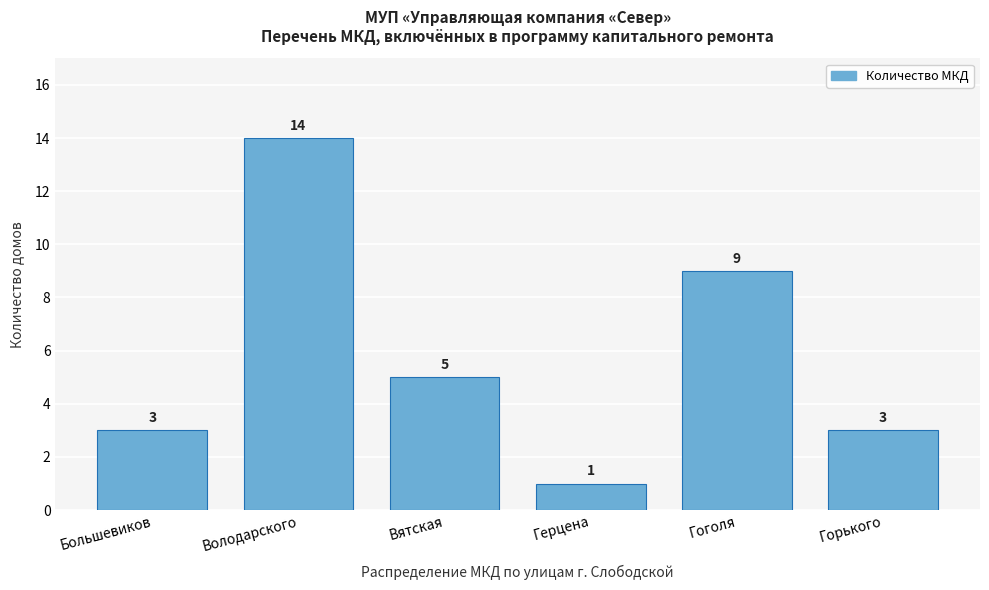

Reading right to left, list all the values displayed in this chart.

3	9	1	5	14	3